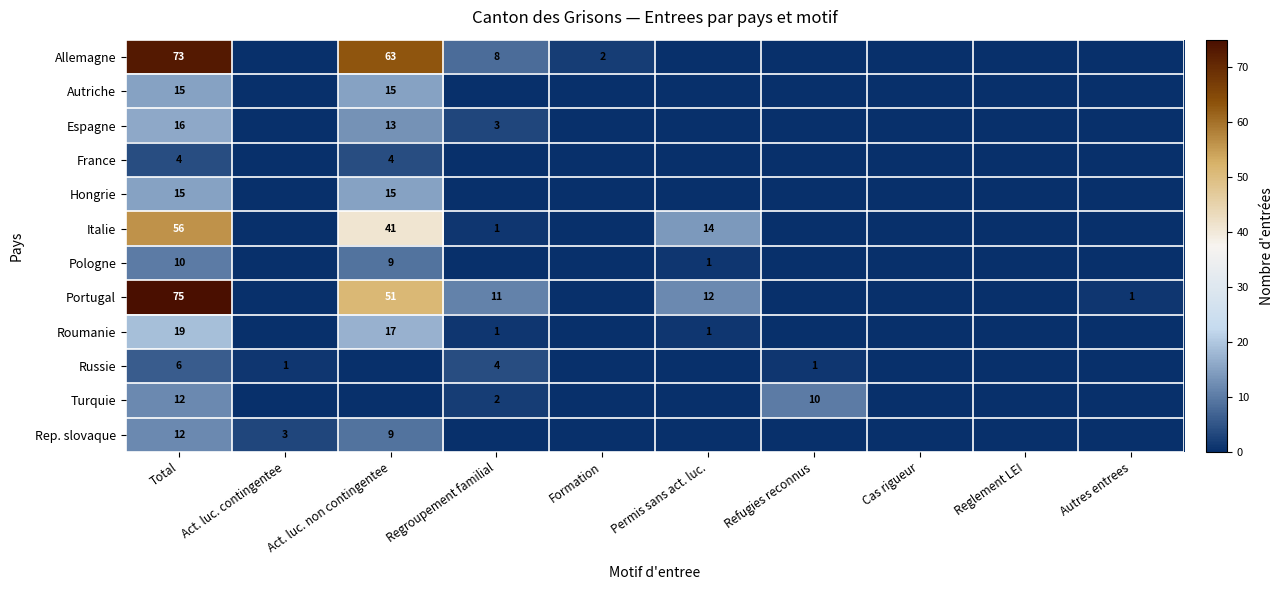

True or false: Russie has a value of 4 at Regroupement familial.

True